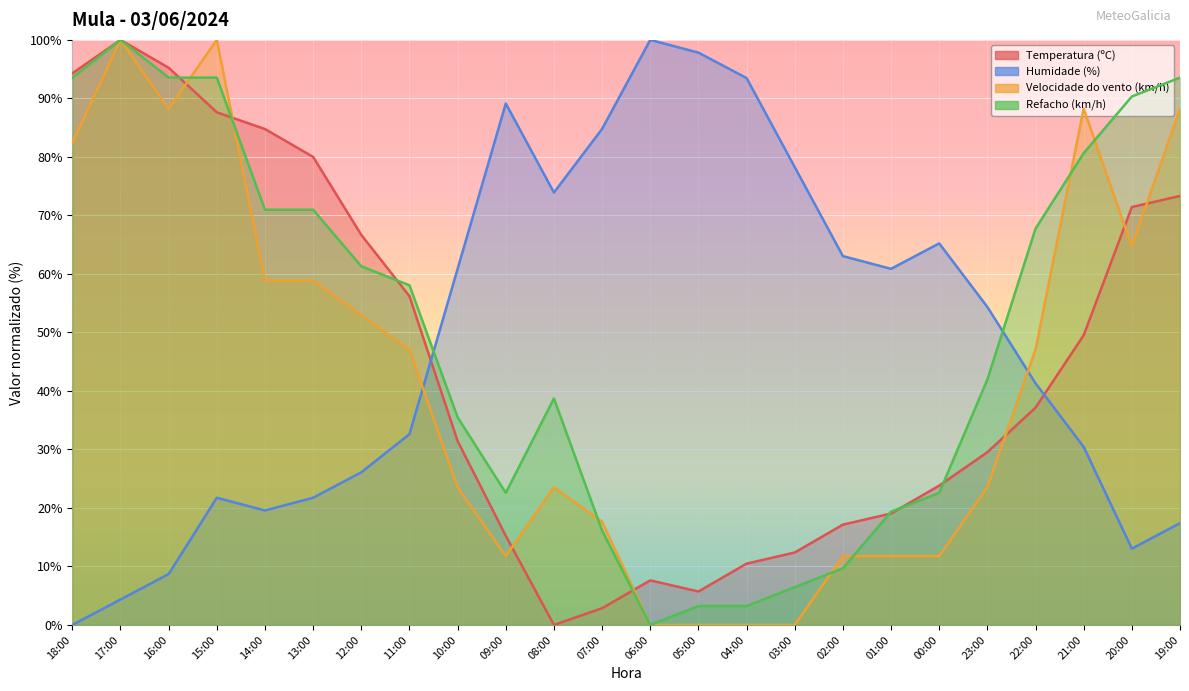

At which category does Velocidade do vento (km/h) reach its first local valley?

16:00